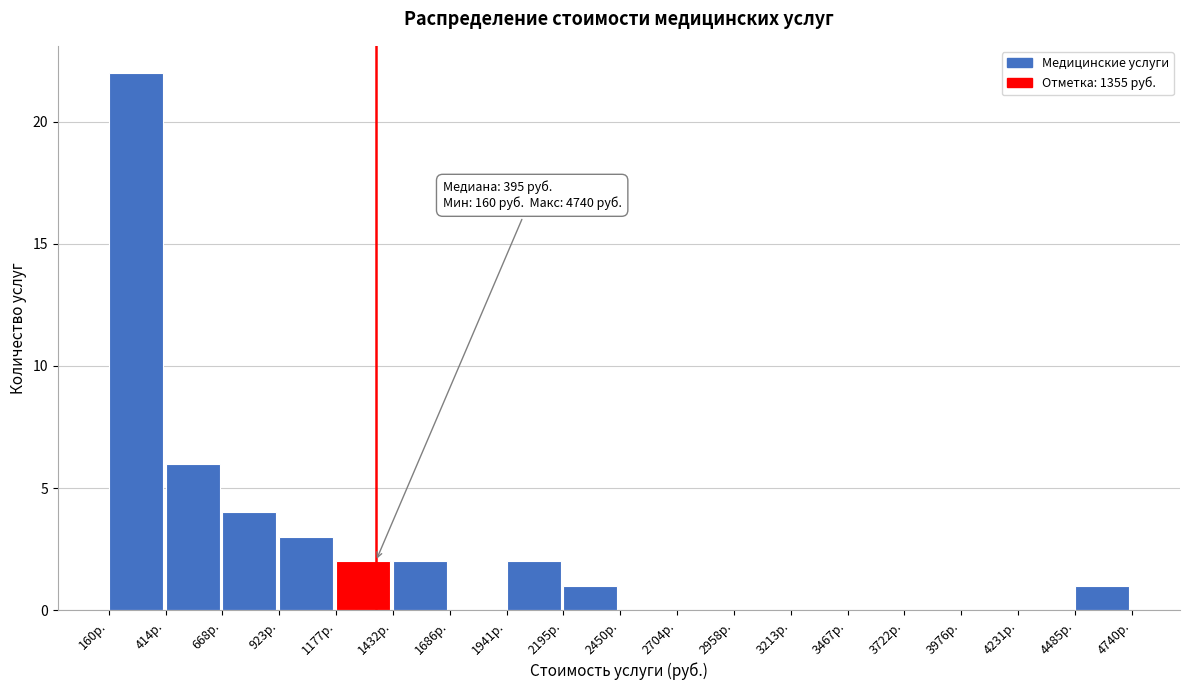

Which range on the x-axis has the tallest bar?

150 to 400